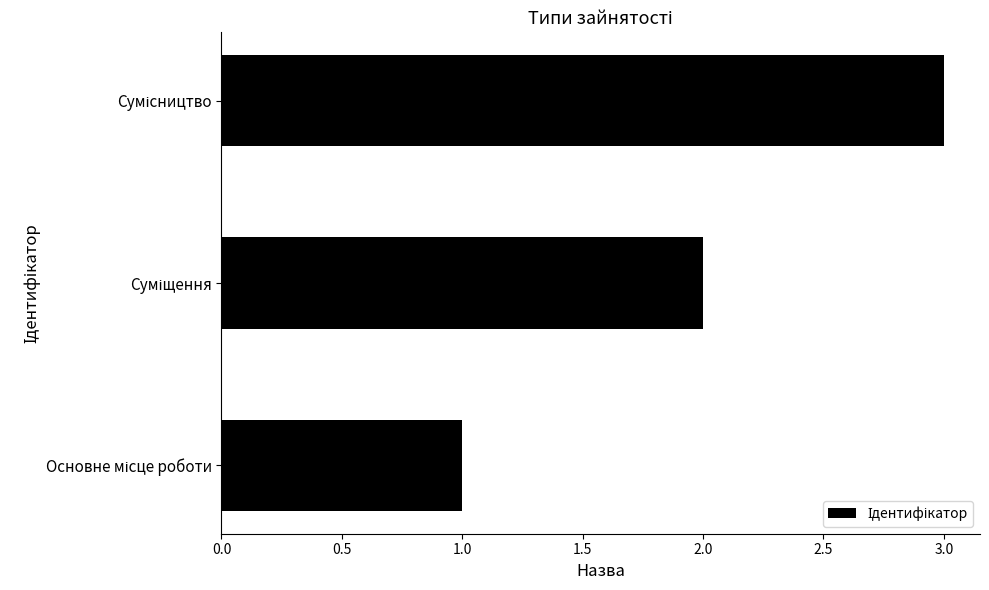

What is the sum of all values?

6